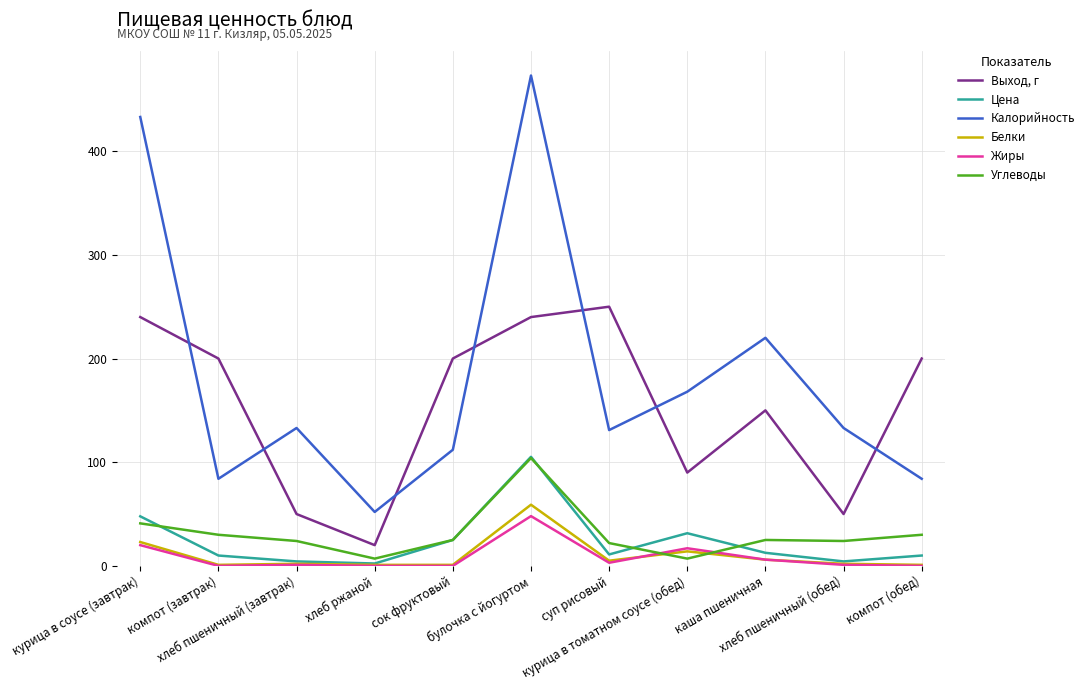

The value of Выход, г at булочка с йогуртом is 240.0. True or false?

True